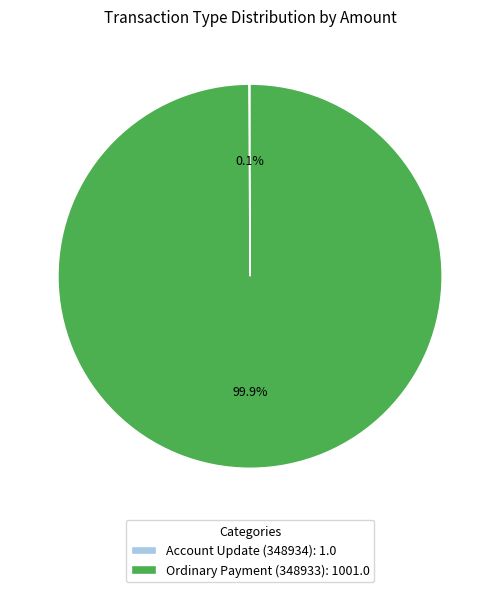

How much of the chart is everything except Ordinary Payment (348933)?

0.1%